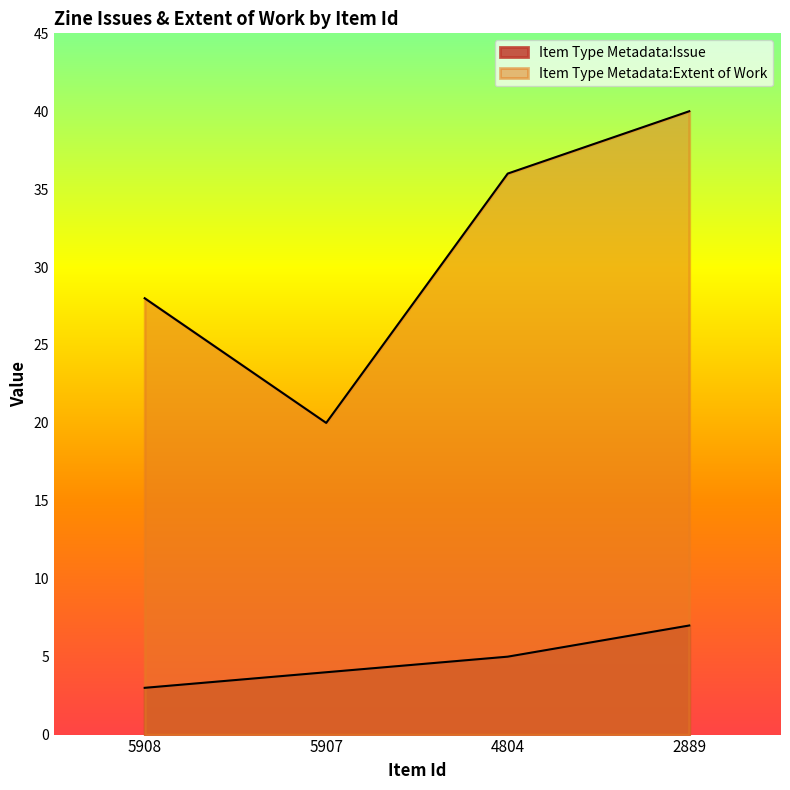

What are all the series names shown in the legend?

Item Type Metadata:Issue, Item Type Metadata:Extent of Work